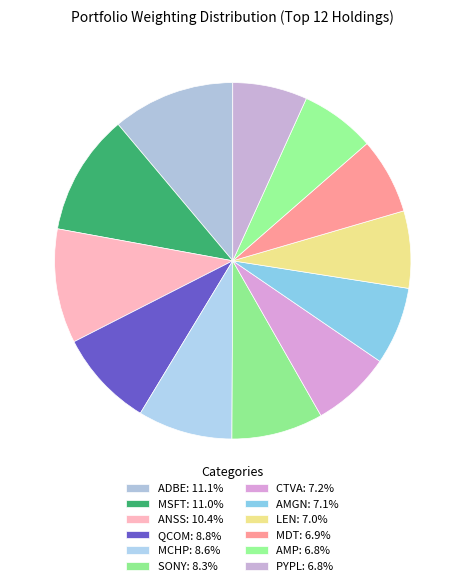

How many slices are in this pie chart?

12